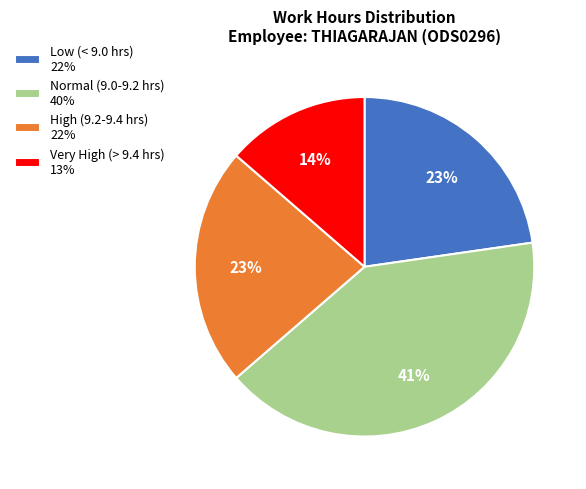

How many segments does this pie chart have?

4